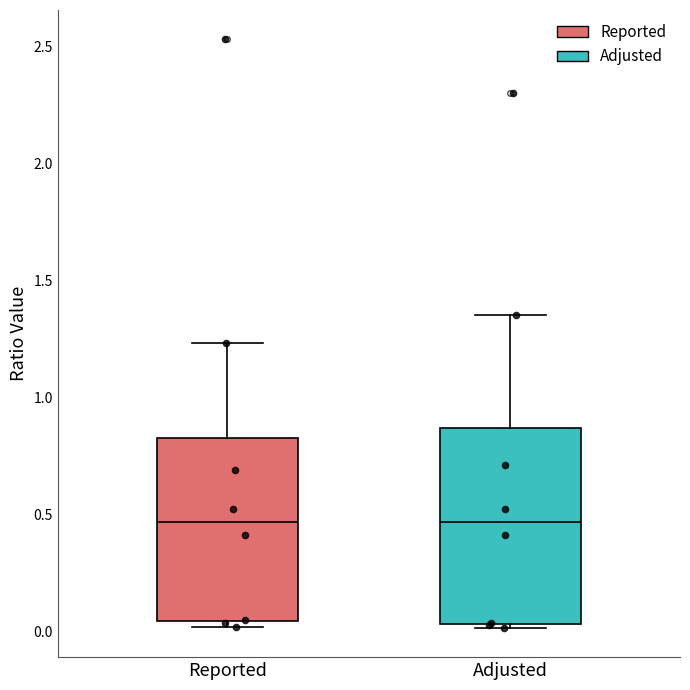

Where does the median line of the box for Reported sit on the y-axis? The values are not printed on the chart, so give them approximately, as read against the axis.

0.45